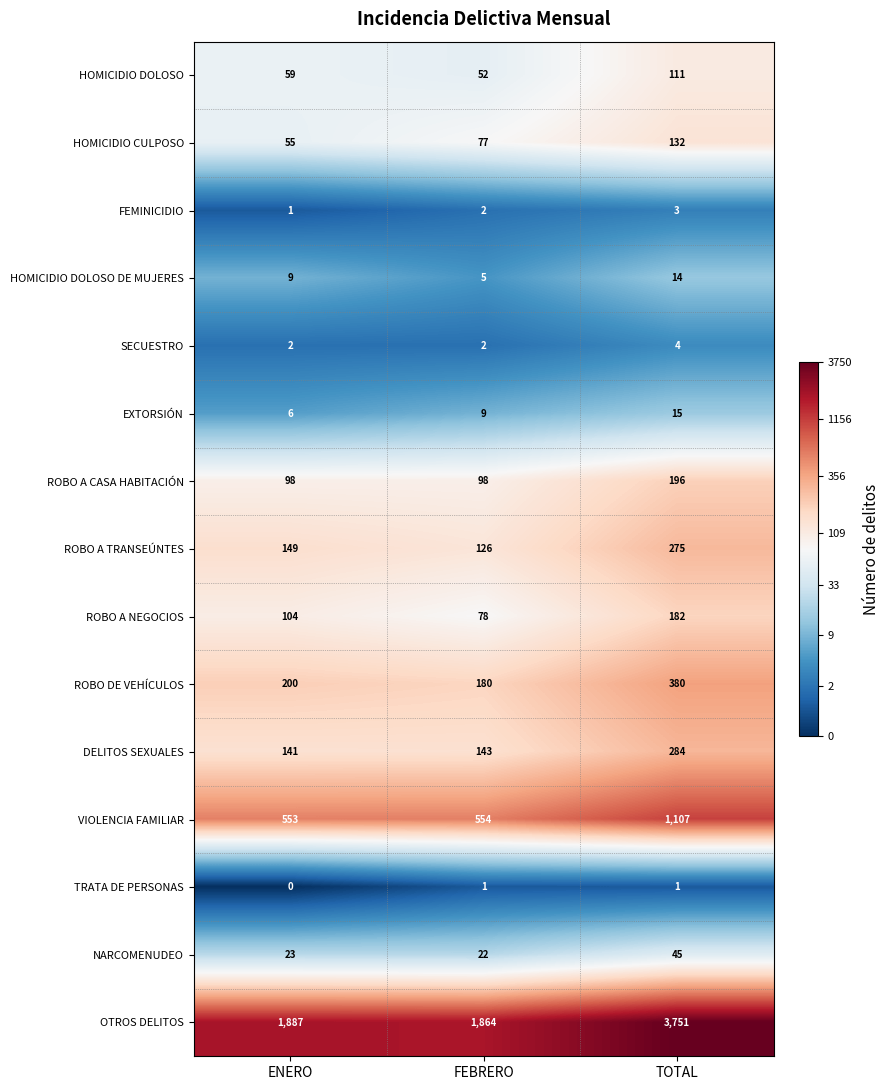

The value of HOMICIDIO CULPOSO at TOTAL is 51. True or false?

False